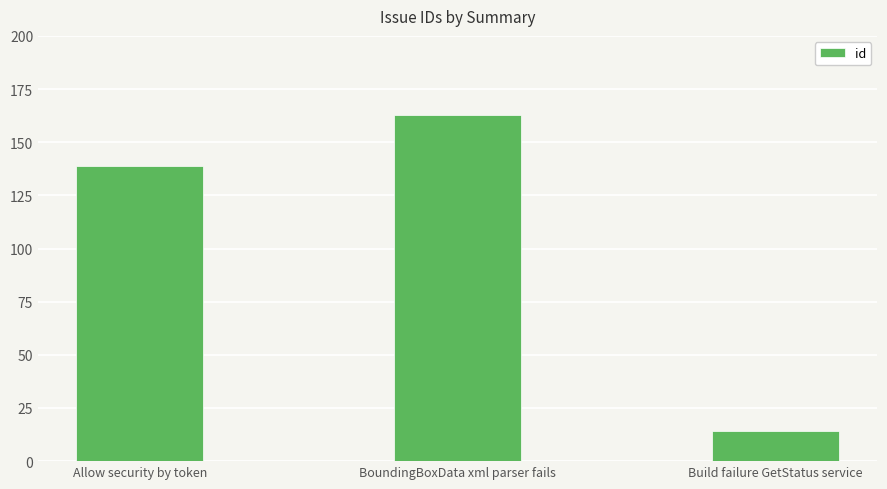

Count the number of categories in the chart.

3